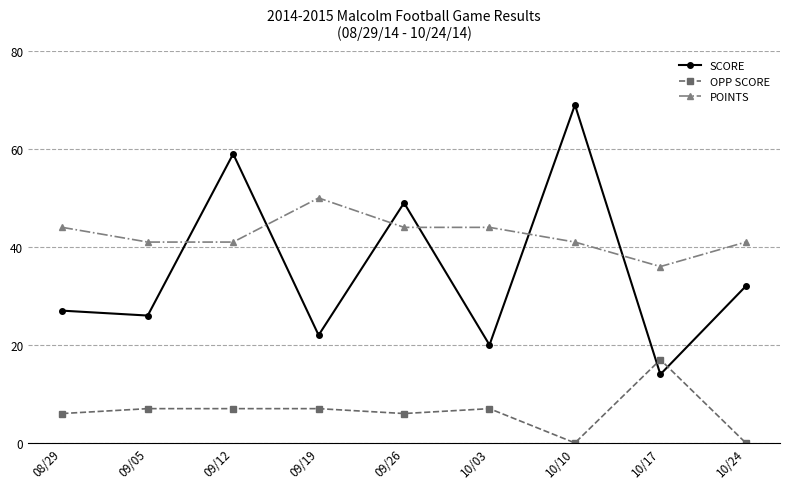

What is the spread (max minus min) of values at 10/10?

69